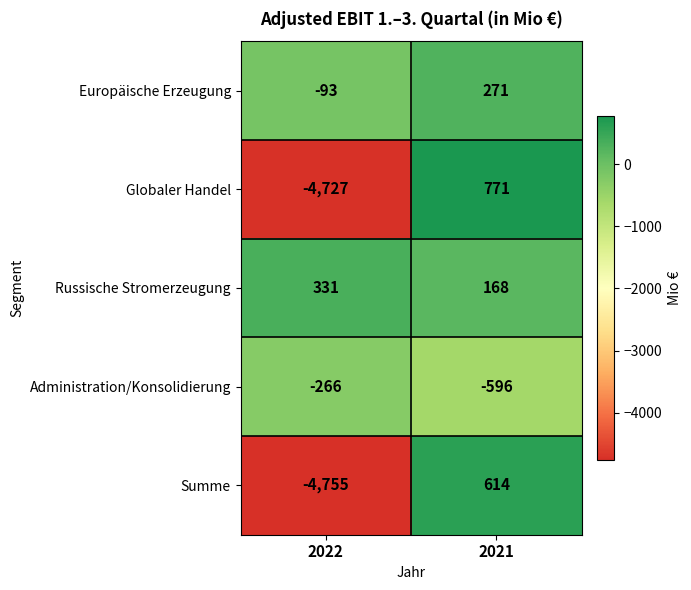

How many positive values does the Europäische Erzeugung series have?

1